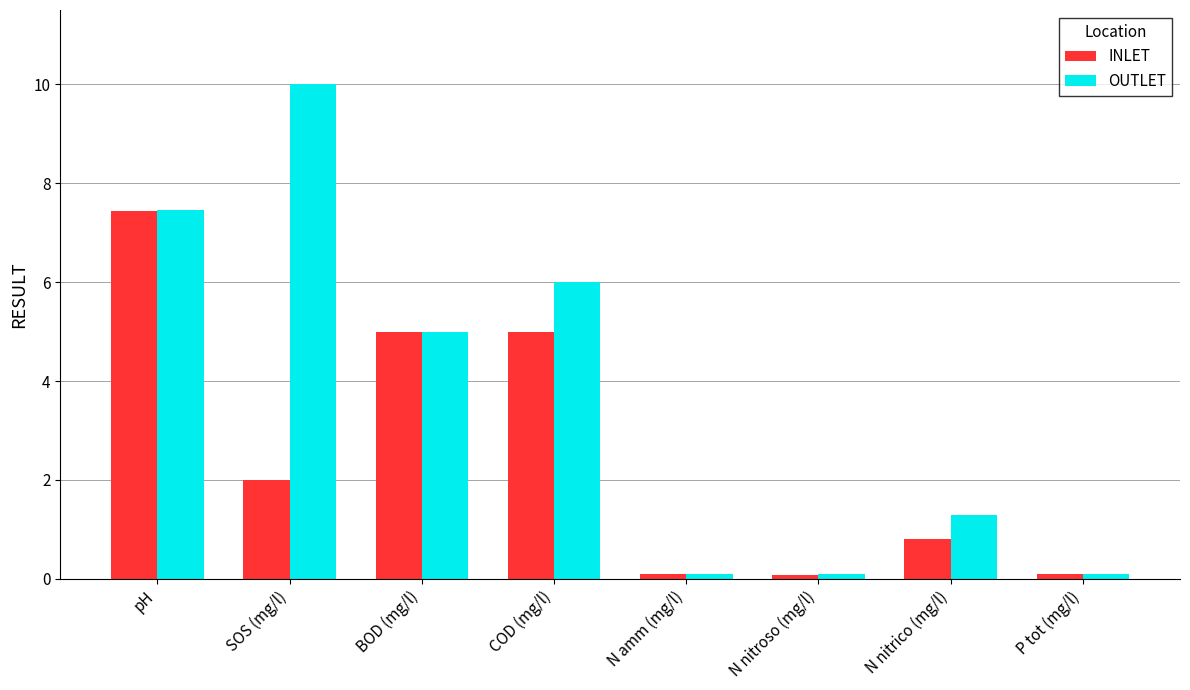

Rank the series by their maximum value, from lowest to highest.

INLET, OUTLET